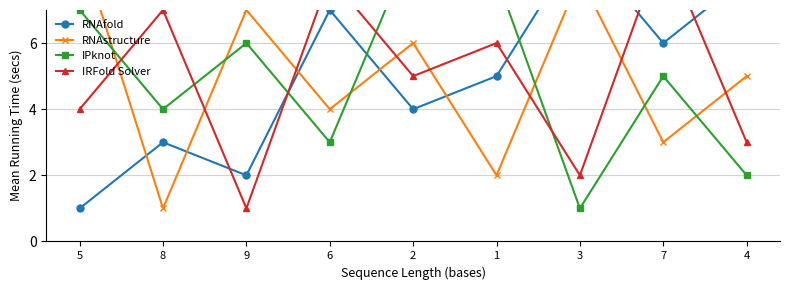

Between which two adjacent categories do RNAstructure and IRFold Solver first intersect?

5 and 8